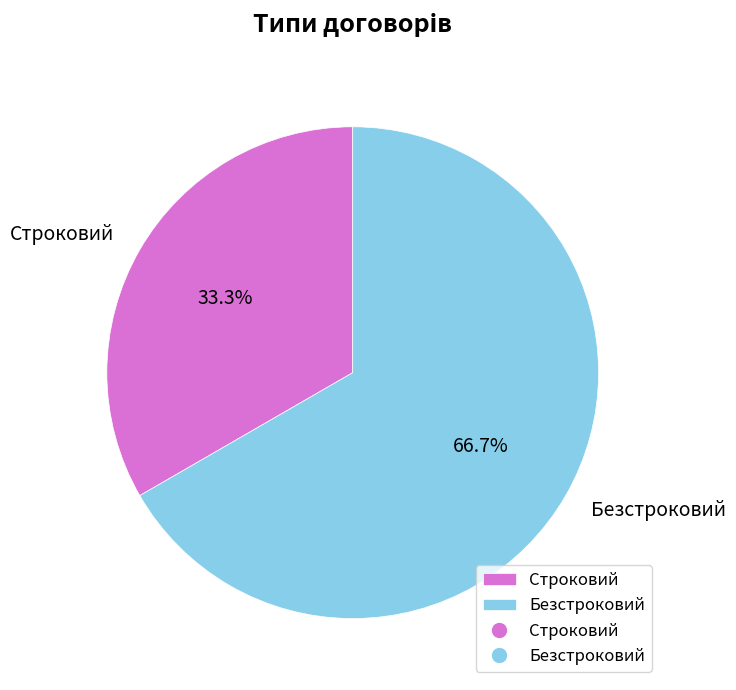

Which has a higher value, Строковий or Безстроковий?

Безстроковий